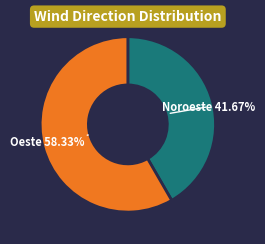

Is there any slice that represents more than half of the pie?

Yes